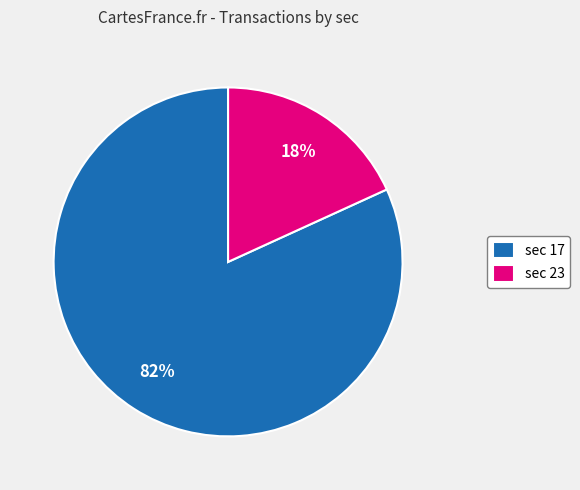

Which slice is the largest?

sec 17